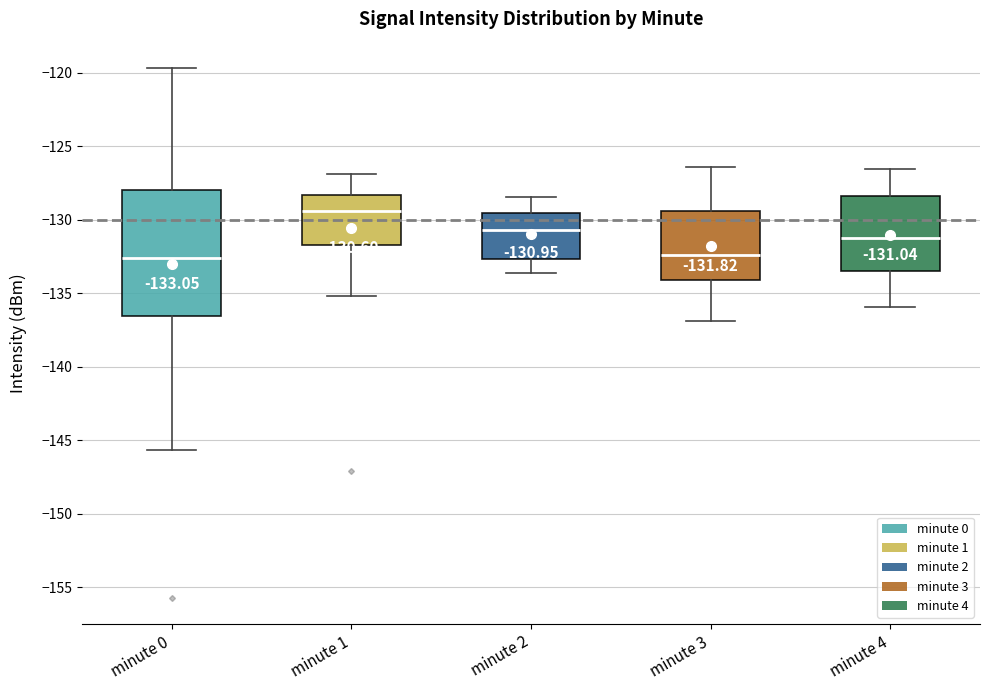

Comparing the boxes themselves (not the whiskers), which one is the tallest?

minute 0